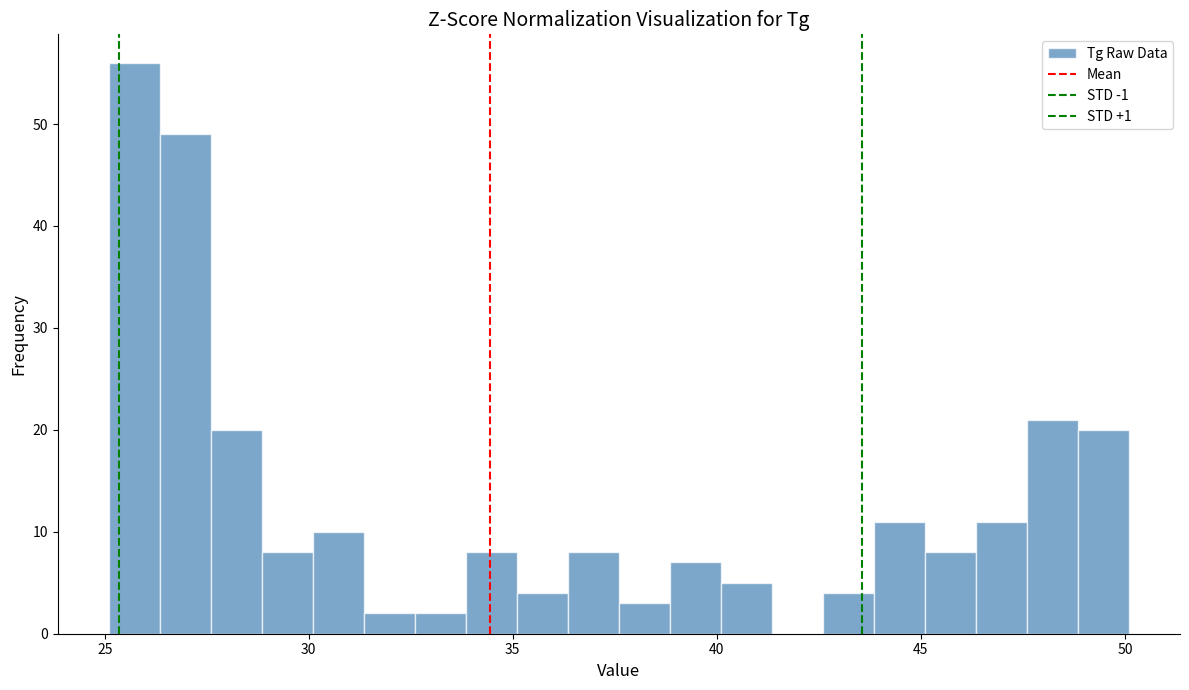

Read against the x-axis, roughly where is the centre of the tallest bar?

25.5